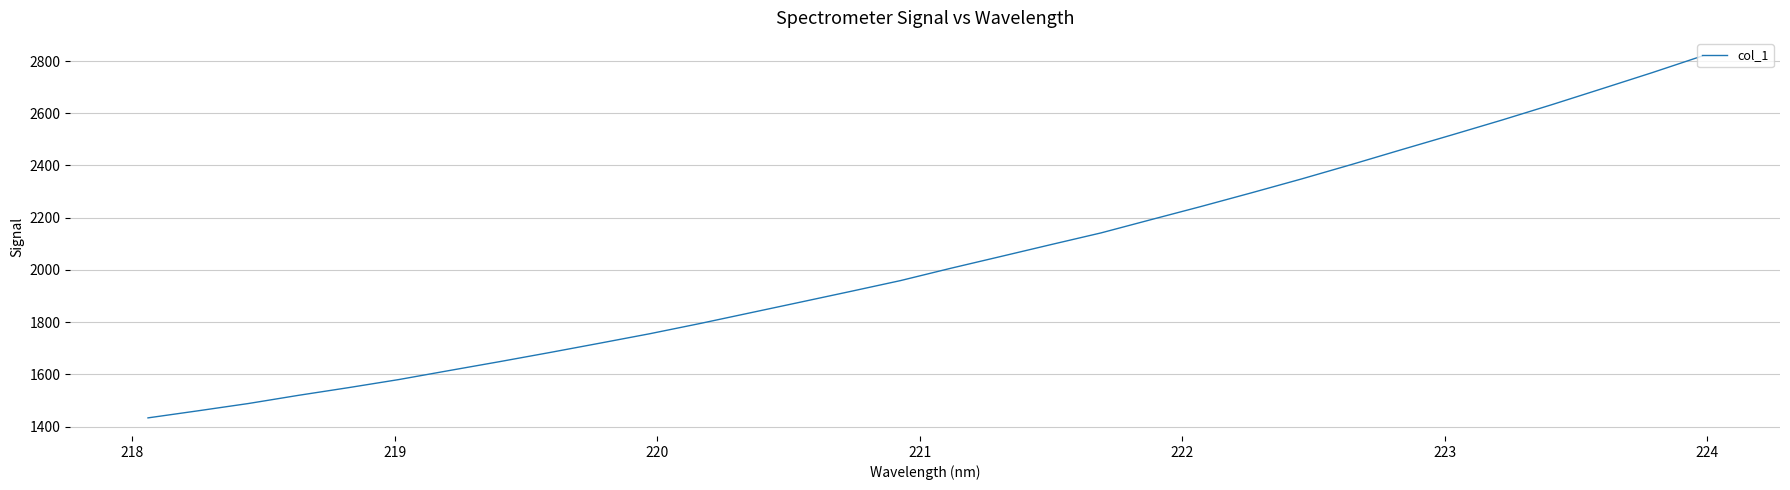

What is the smallest value displayed?

1433.5